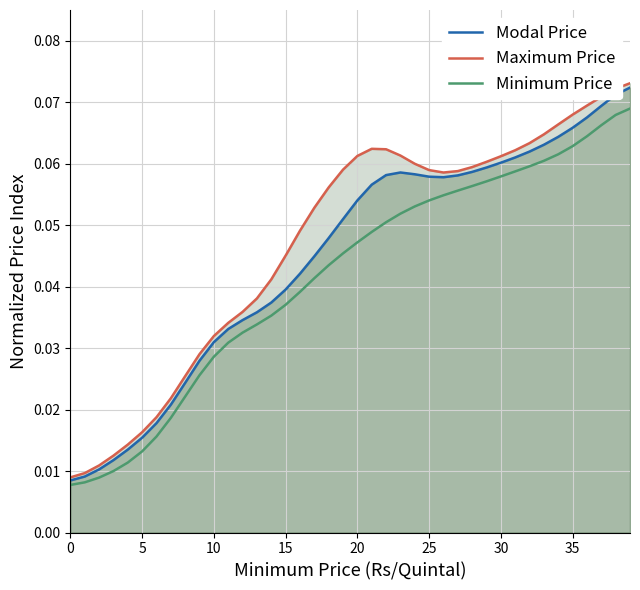

Which series has the widest spread of values?

Maximum Price